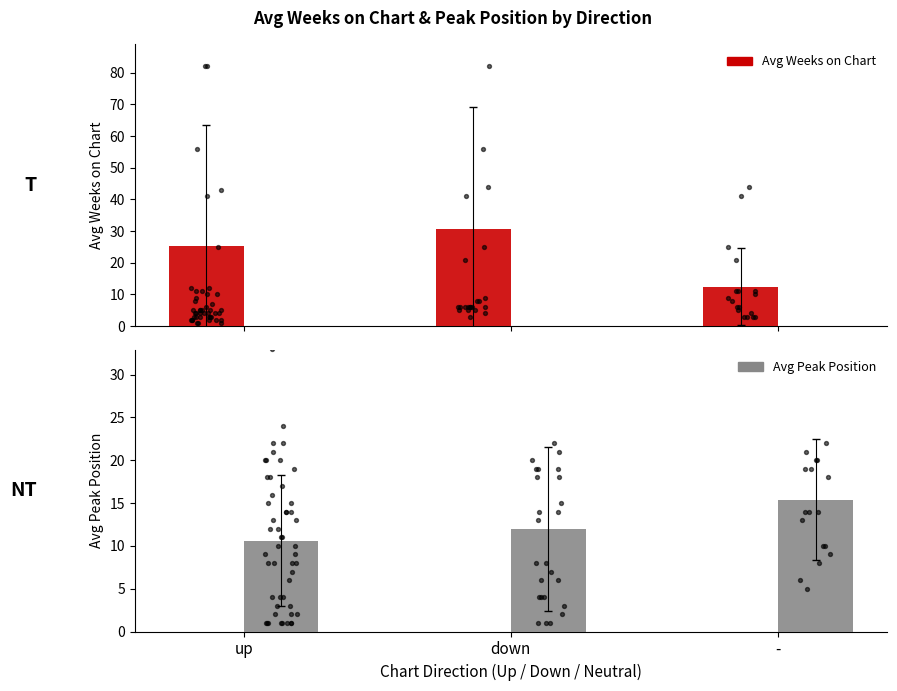

What is the total value across all series at -?

27.8